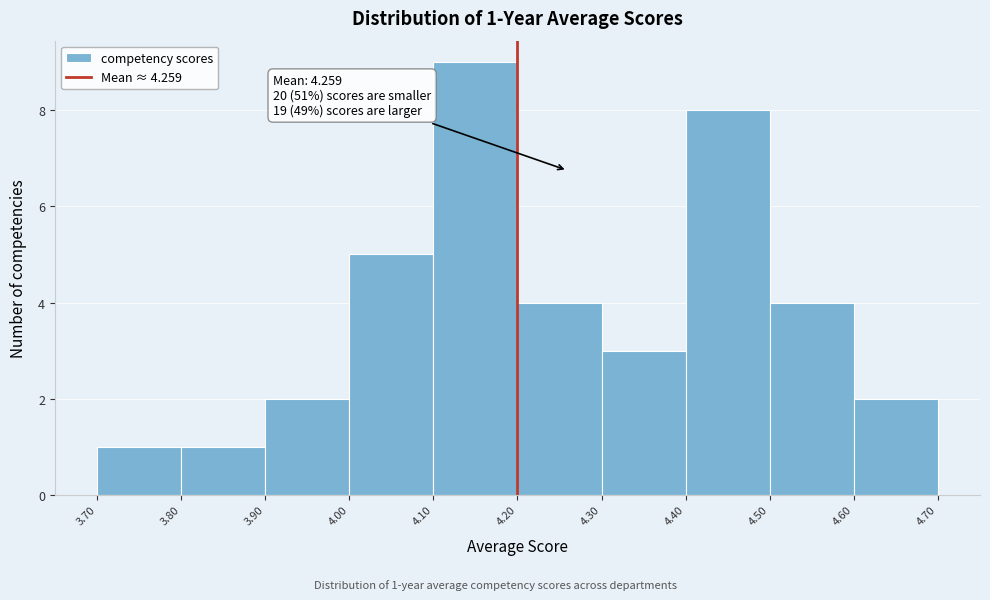

Which range on the x-axis has the tallest bar?

4.10 to 4.20